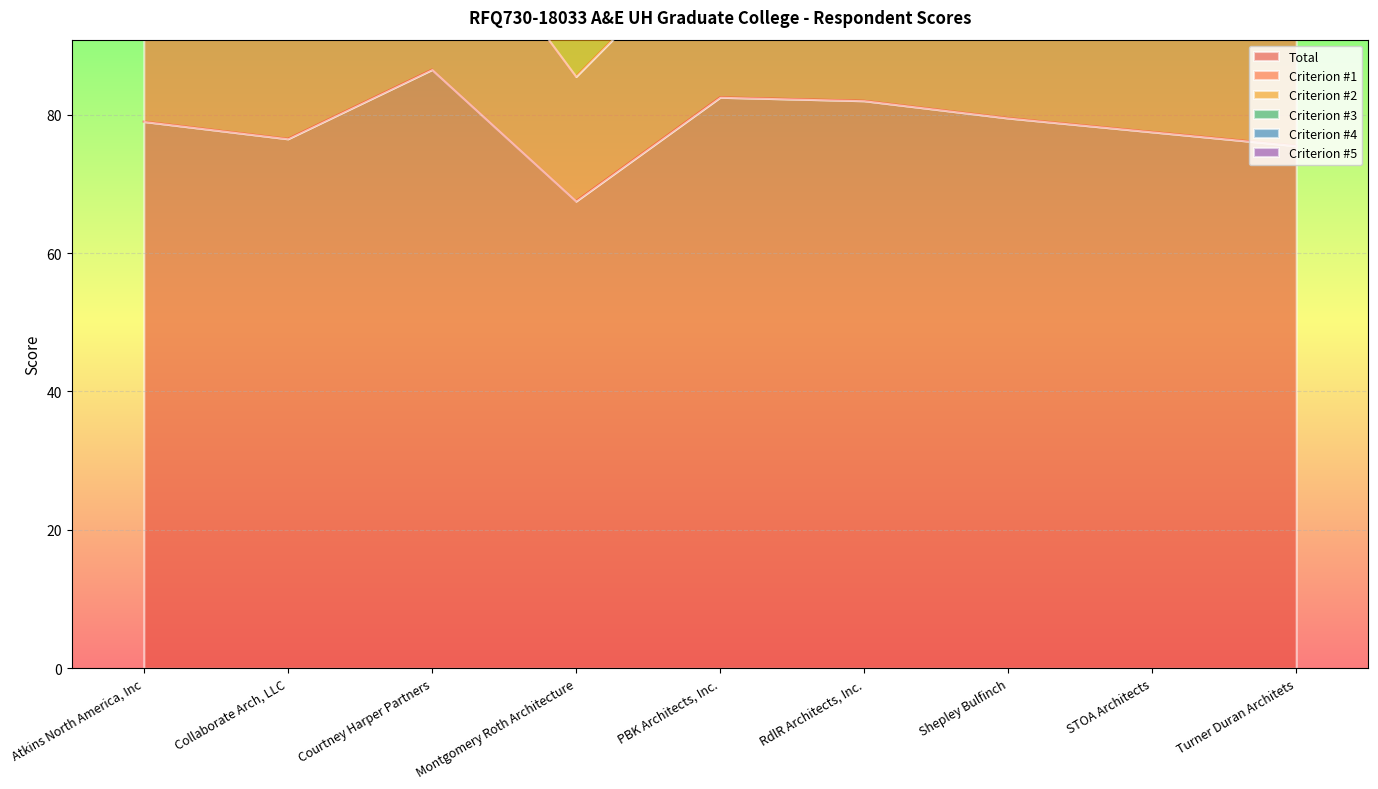

What are all the series names shown in the legend?

Total, Criterion #1, Criterion #2, Criterion #3, Criterion #4, Criterion #5